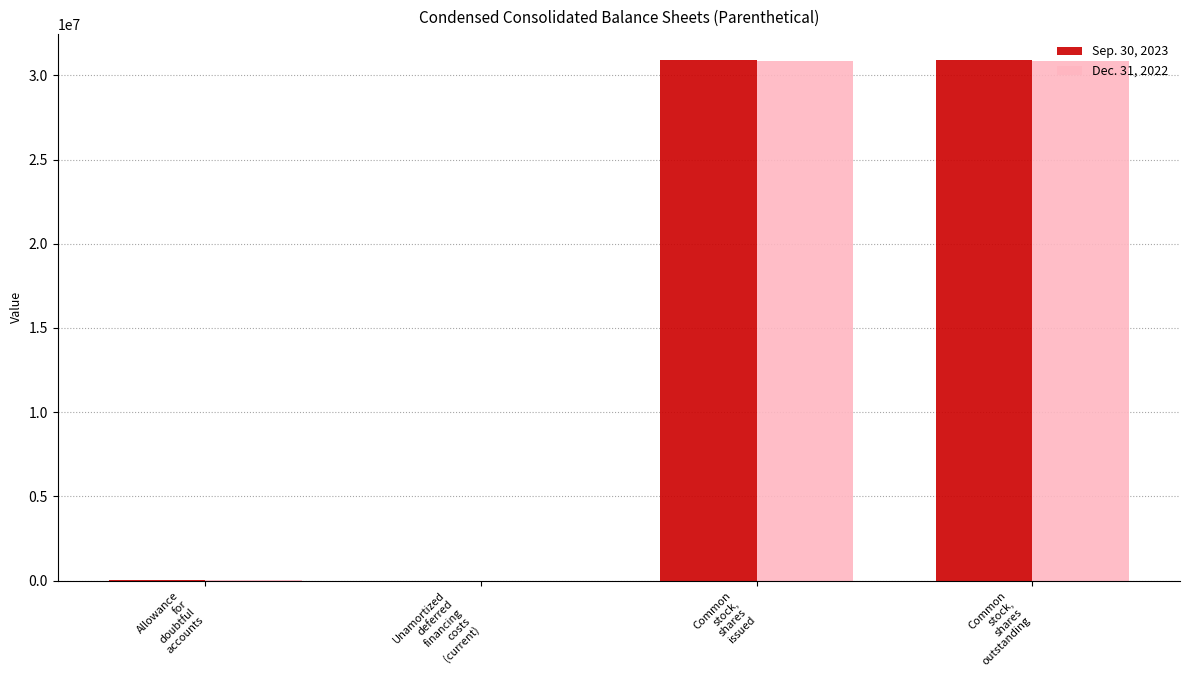

How many distinct data groups are displayed?

2